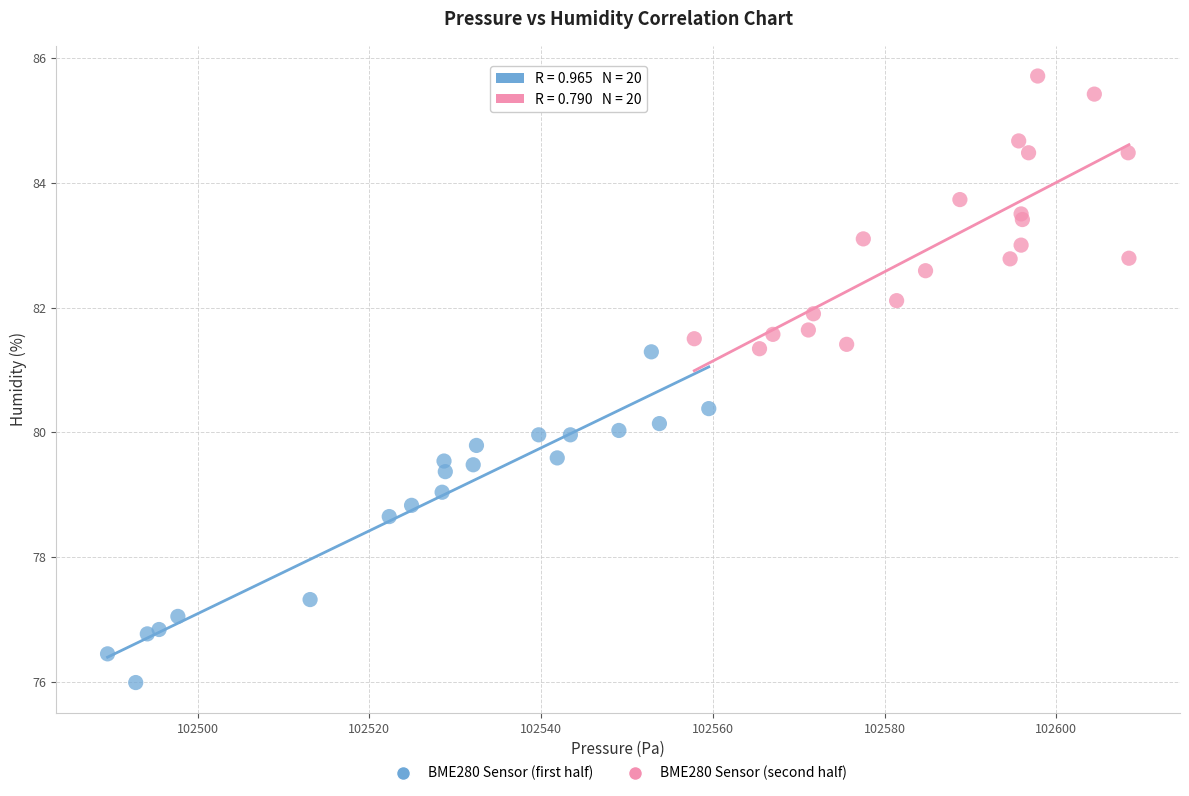

What are all the series names shown in the legend?

BME280 Sensor (first half), BME280 Sensor (second half)